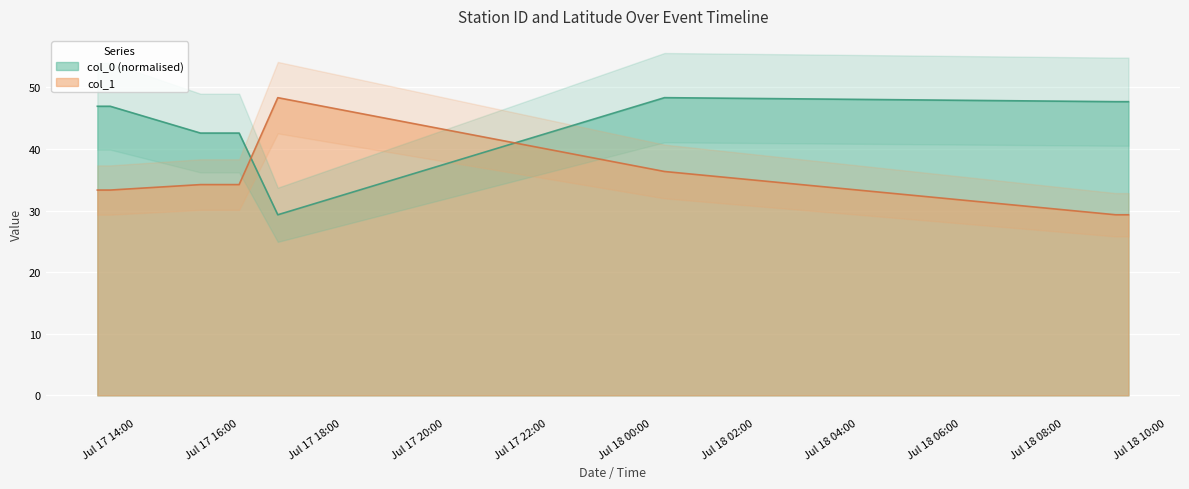

Is the value of col_1 at 2014-07-18 greater than the value of col_0 at 2014-07-17?

No